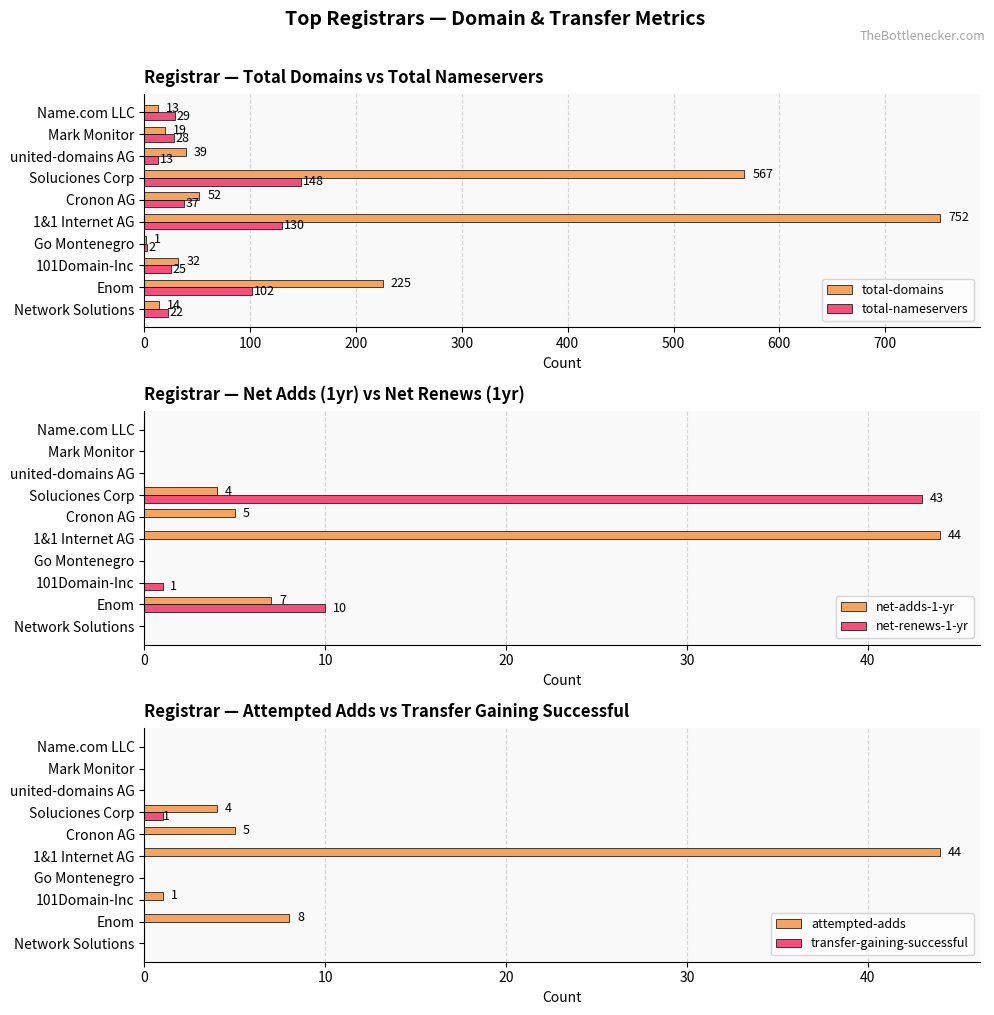

What is the sum of all total-domains values?

1714